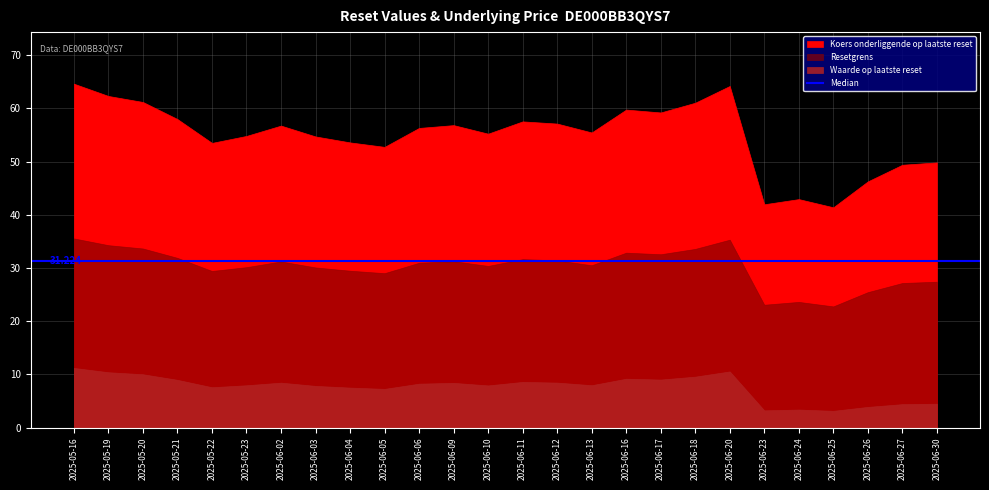

Reading right to left, what are all the values shown in this chart?

Waarde op laatste reset: 4.5	4.4	3.9	3.1	3.4	3.2	10.6	9.6	9.0	9.2	8.0	8.4	8.6	7.9	8.4	8.2	7.3	7.5	7.8	8.4	8.0	7.6	9.0	10.0	10.4	11.2
Resetgrens: 27.4	27.2	25.5	22.8	23.6	23.1	35.3	33.6	32.6	32.9	30.5	31.4	31.7	30.4	31.3	31.0	29.0	29.5	30.1	31.2	30.2	29.4	31.9	33.7	34.3	35.6
Koers onderliggende op laatste reset: 49.9	49.4	46.3	41.4	43.0	42.0	64.2	61.1	59.2	59.8	55.5	57.1	57.6	55.2	56.9	56.3	52.8	53.6	54.7	56.8	54.8	53.5	58.0	61.2	62.3	64.7